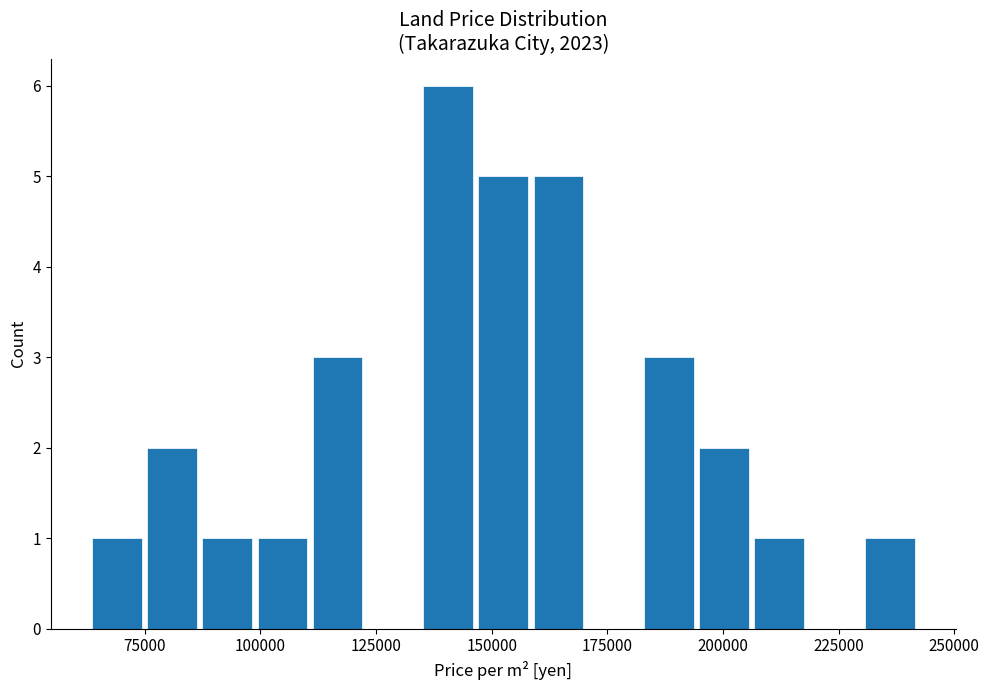

Around what value on the x-axis is the tallest bar? Give the approximate position of its centre, as read against the axis.

140000